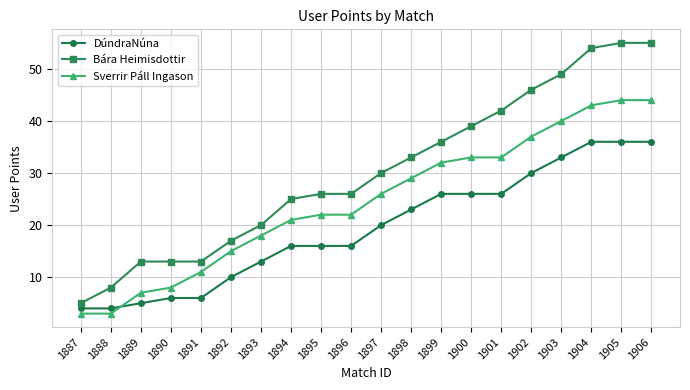

The value of DúndraNúna at 1905 is 36. True or false?

True